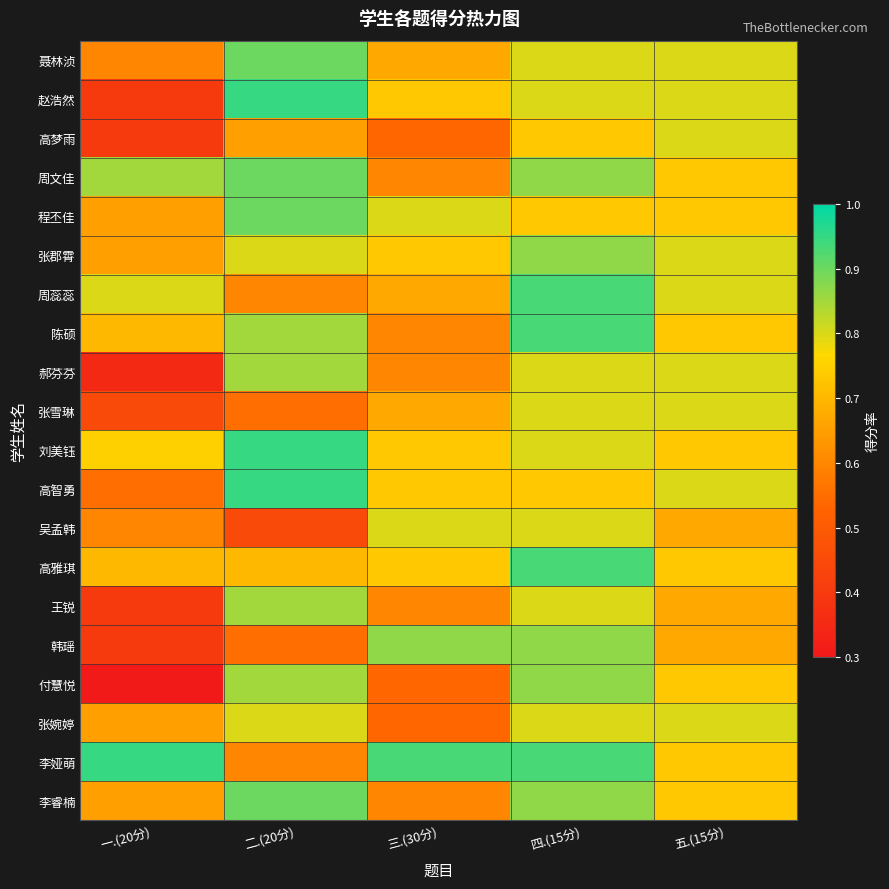

How many categories are shown in the chart?

5